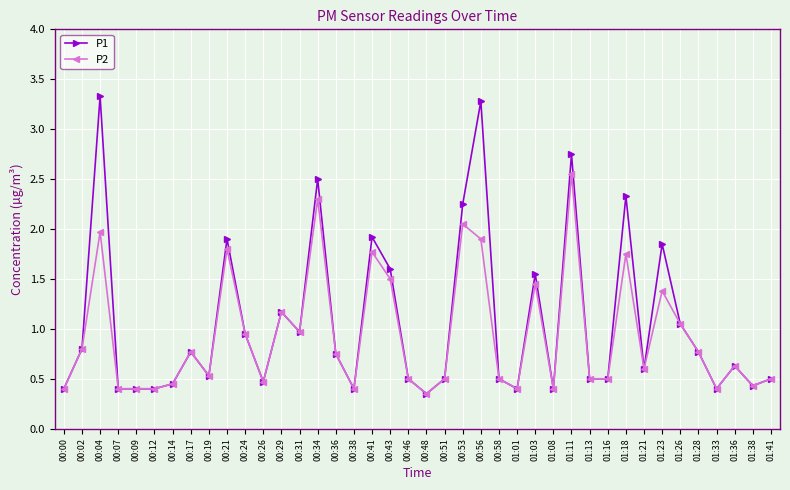

Which category has the highest value in the P1 series?

00:04